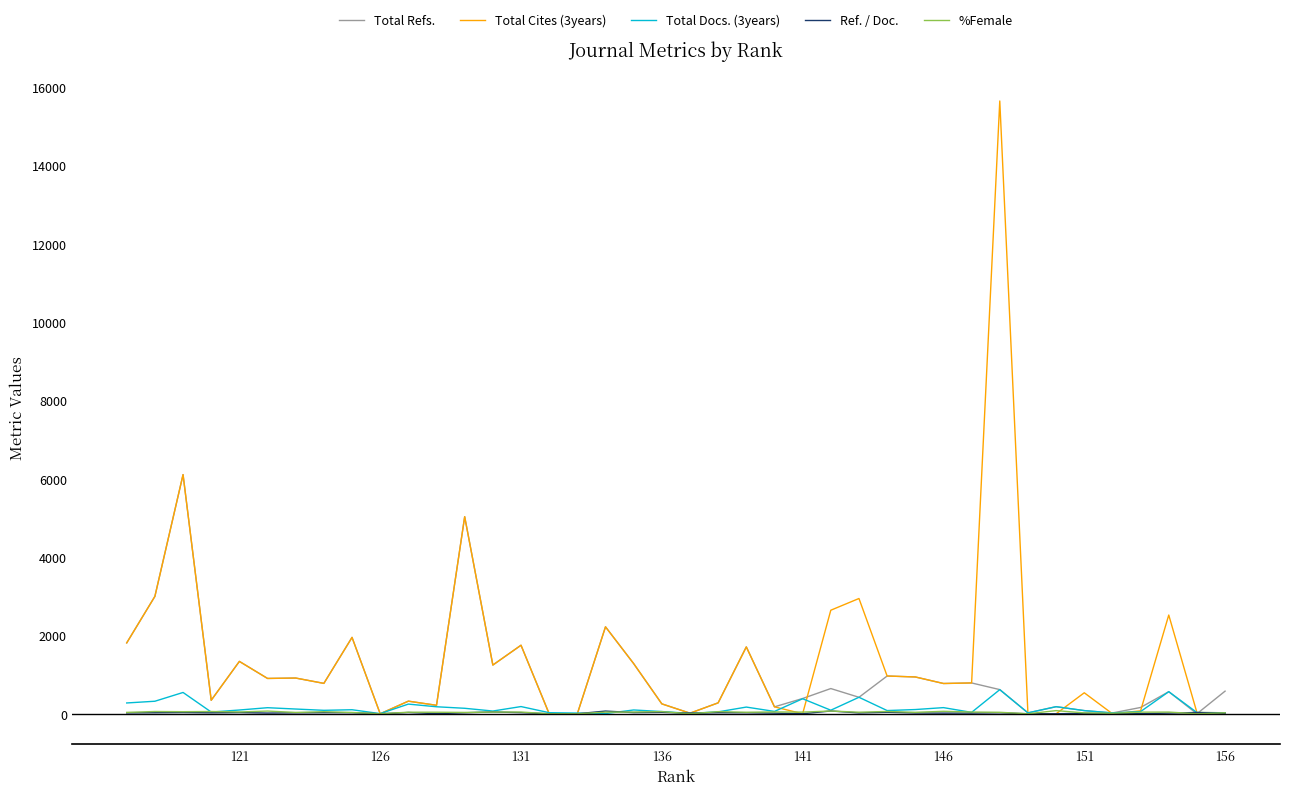

Is this an area chart (filled region under the line)?

No